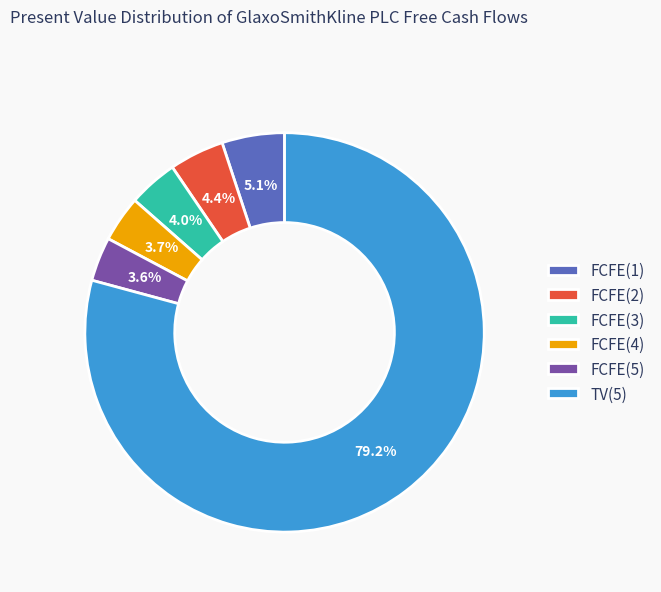

Is the sum of TV(5) and FCFE(1) greater than half?

Yes